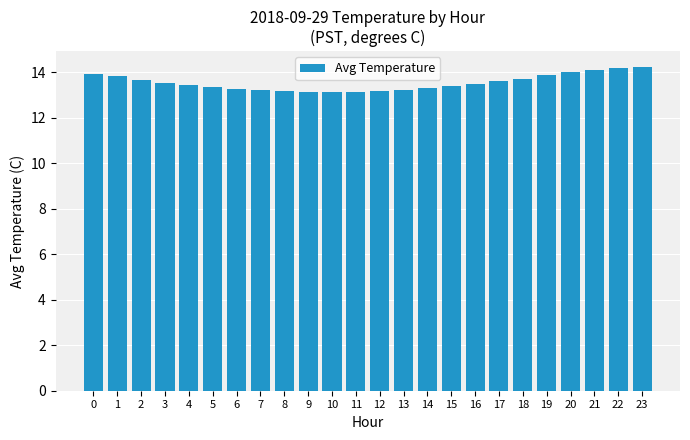

What is the maximum value shown in the chart?

14.2